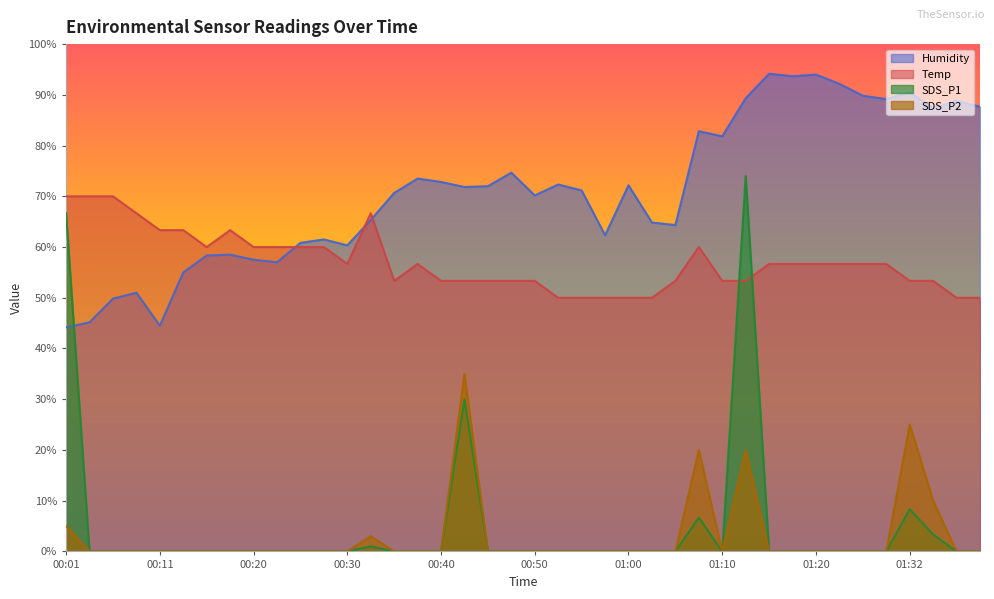

What is the total value across all series at 00:13?

118.3